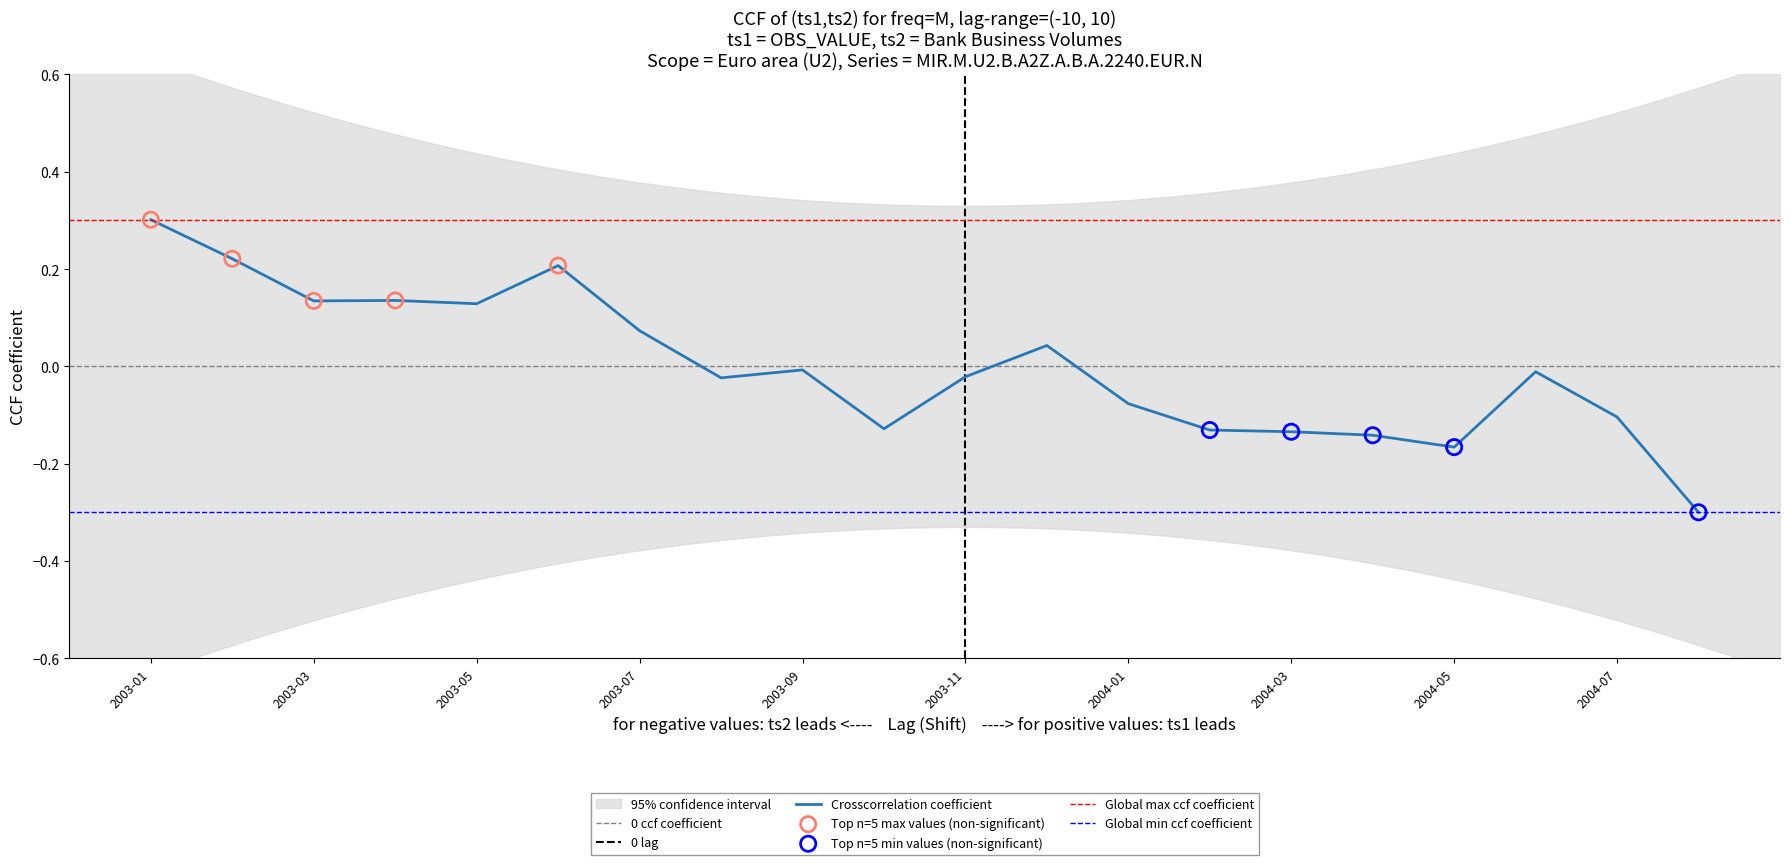

What is the change in value from 2003-07 to 2004-01?

-0.1